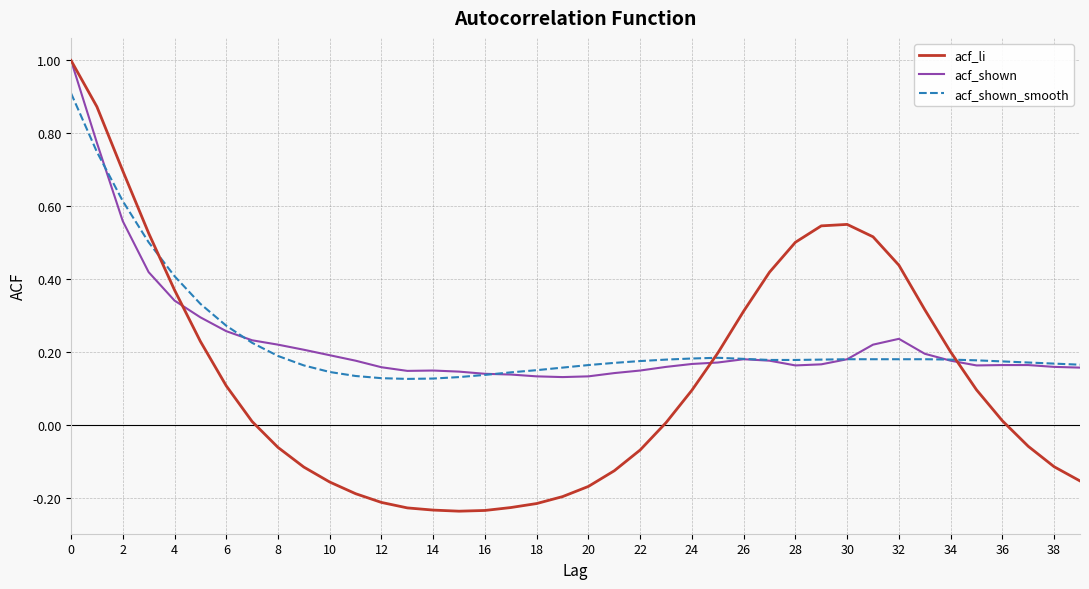

What is the maximum value shown in the chart?

1.0